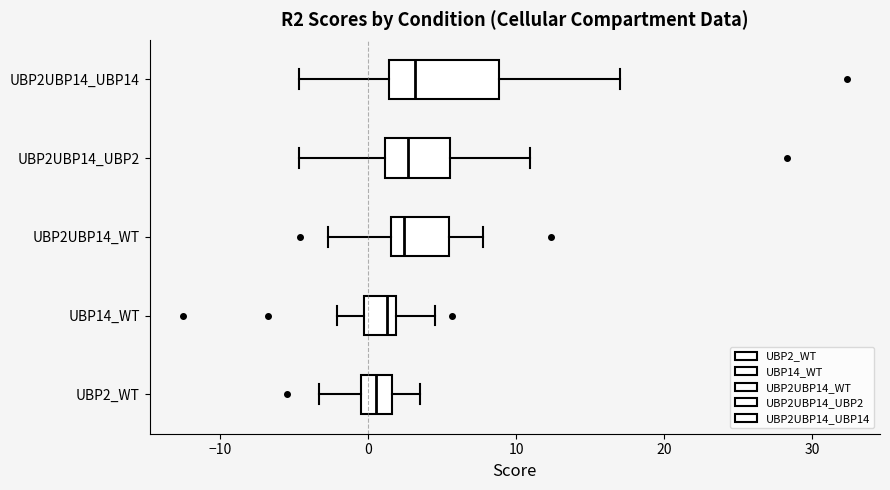

Reading bottom to top, transcribe this box plot: for each box, give where its median line is, the range the box spans, and where its two whiskers end, as read against the x-axis. The values are not printed on the chart, so give them approximately, as read against the axis.

UBP2_WT: median 1, box -1 to 2, whiskers -3 to 4
UBP14_WT: median 1, box 0 to 2, whiskers -2 to 5
UBP2UBP14_WT: median 2 (just right of the box's left edge), box 2 to 5, whiskers -3 to 8
UBP2UBP14_UBP2: median 3, box 1 to 6, whiskers -5 to 11
UBP2UBP14_UBP14: median 3, box 1 to 9, whiskers -5 to 17